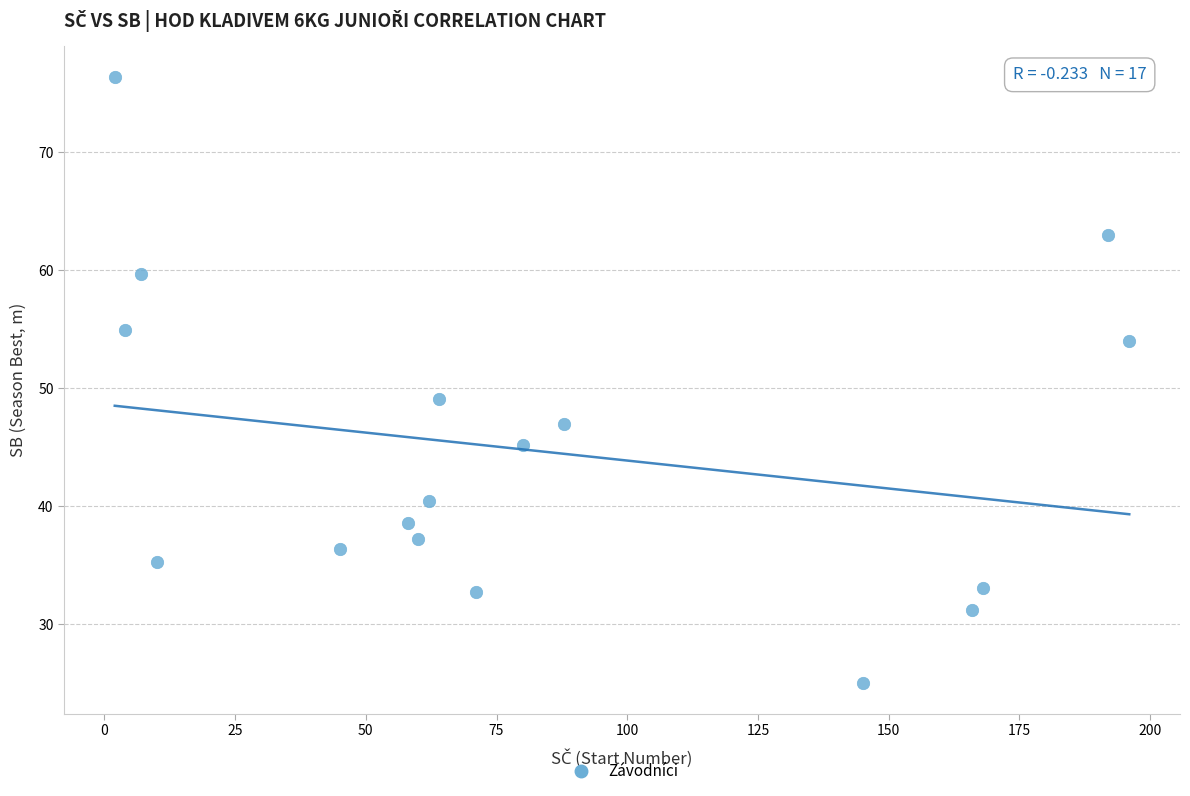

What Y value in the scatter plot is closest to 50?

49.1